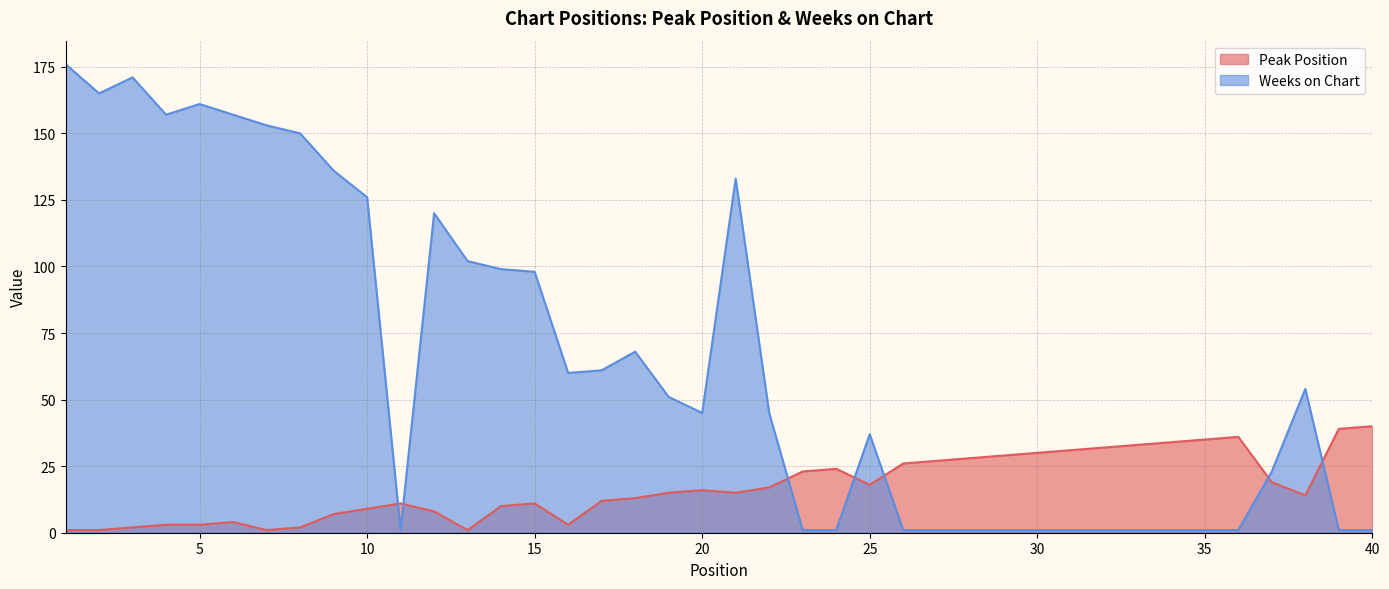

What is the minimum value shown in the chart?

1